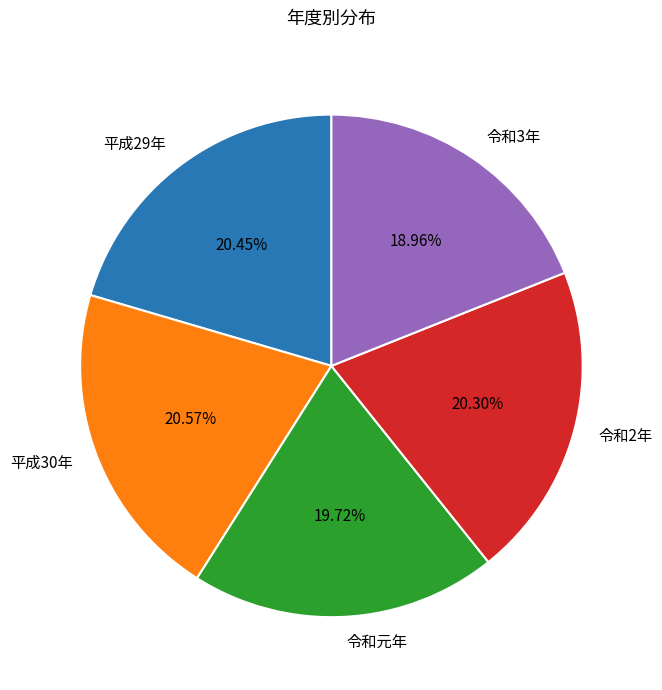

The 平成29年 slice represents 20% of the pie. True or false?

True